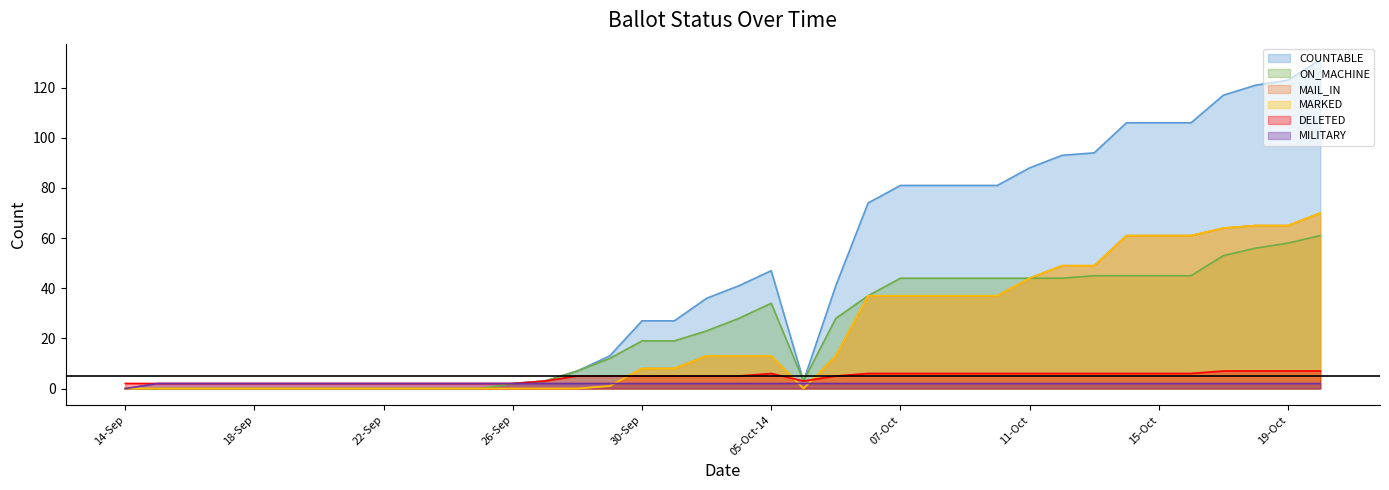

What is the label of the 24th point from the right?

28-Sep